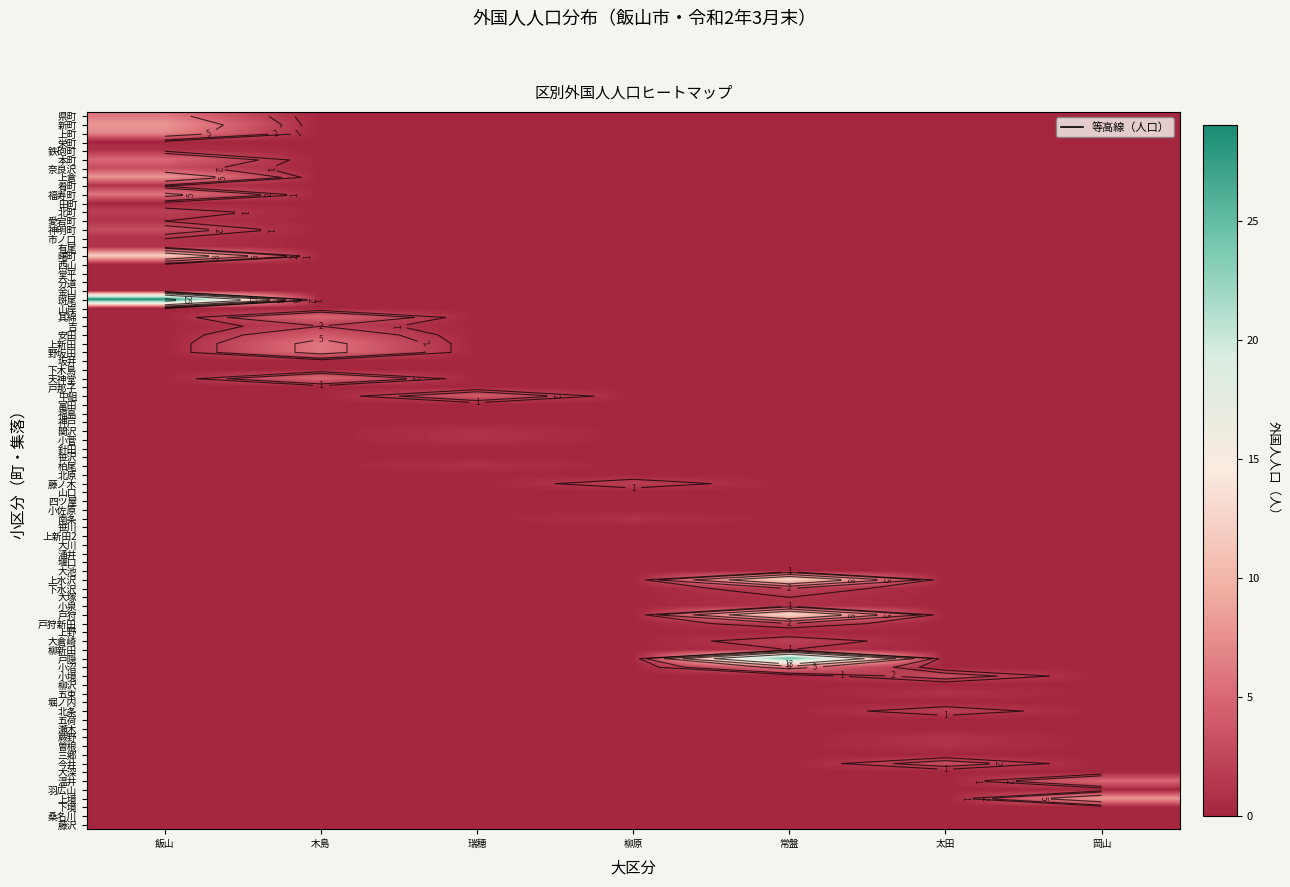

What is the average value of the 飯山 series?

4